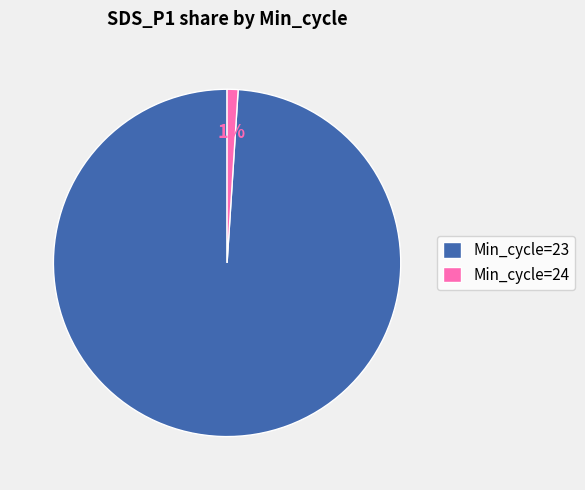

Is it true that Min_cycle=23 is 99% of the pie?

True